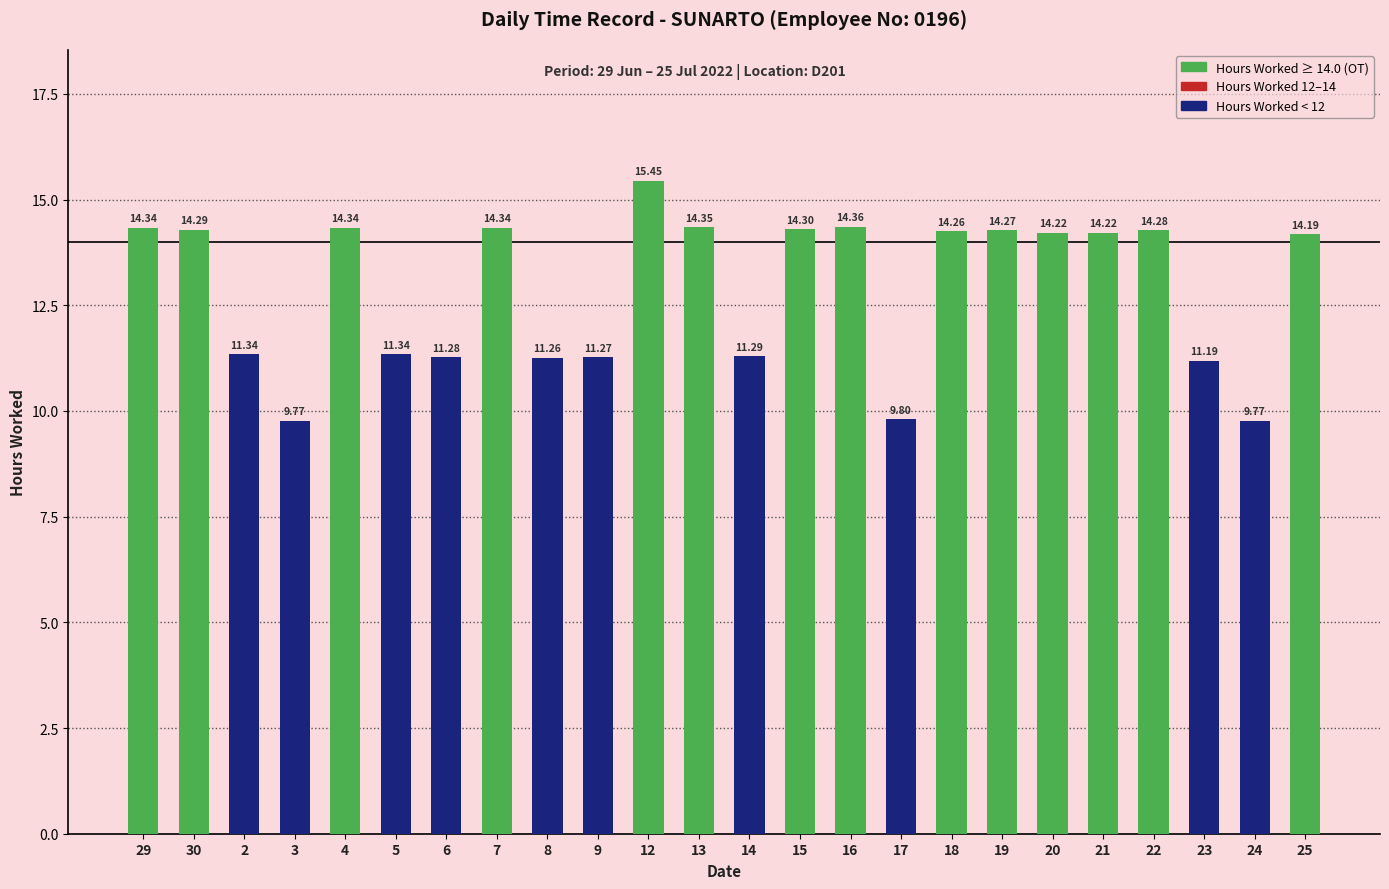

The value at 29 is 14.3. True or false?

True